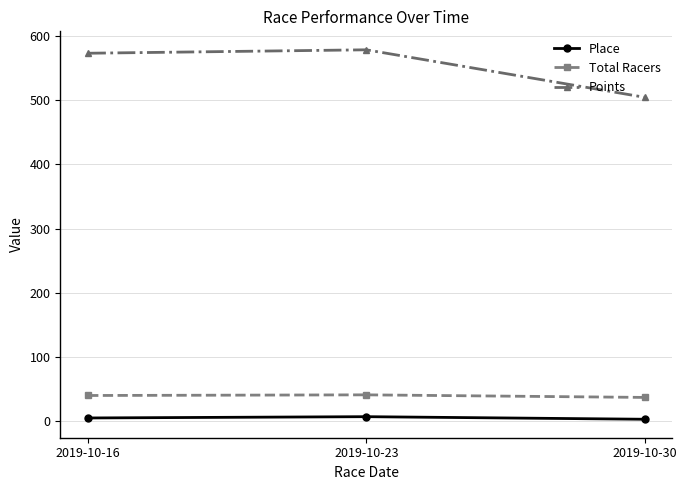

Rank the series by their maximum value, from highest to lowest.

Points, Total Racers, Place